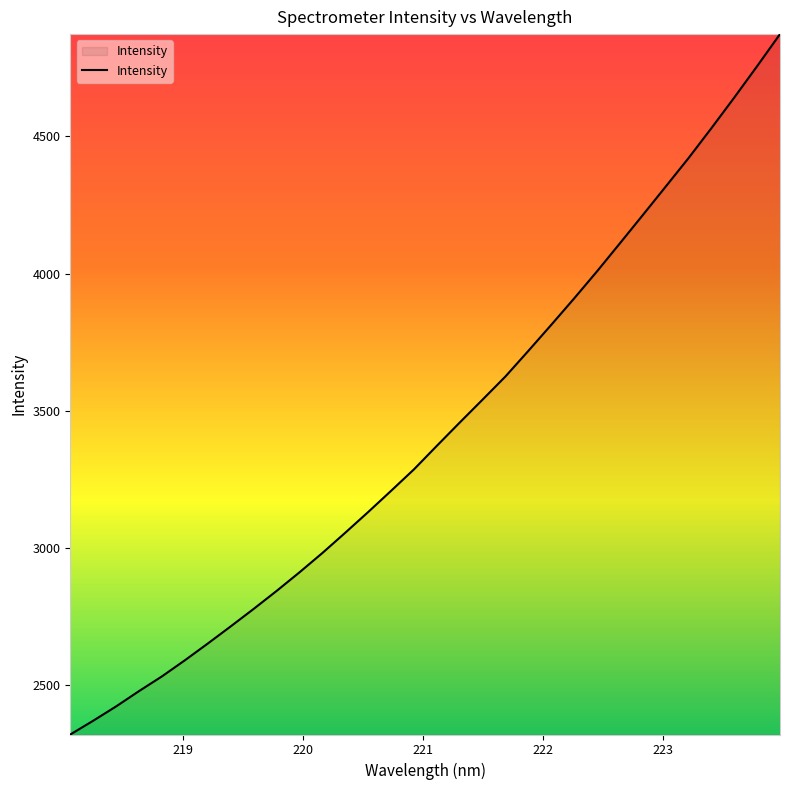

What is the difference between the maximum and minimum values?

2554.9